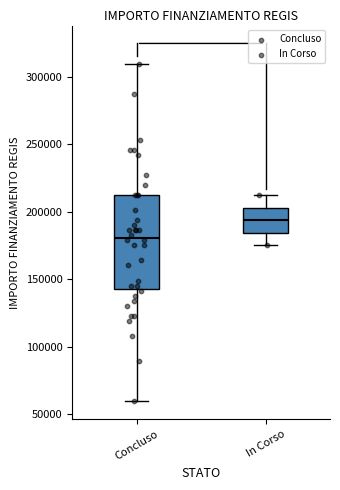

Which box's median line is the highest?

In Corso